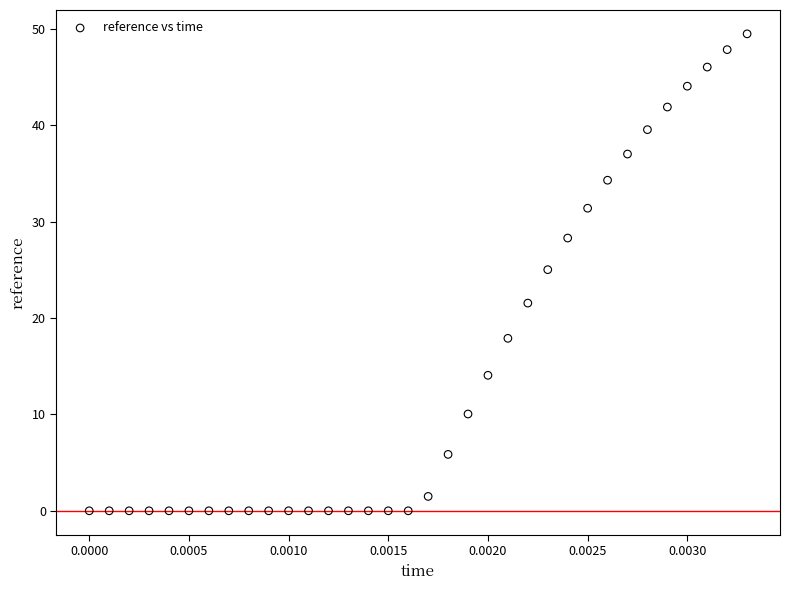

What is the range of Y values (max minus min)?

49.5